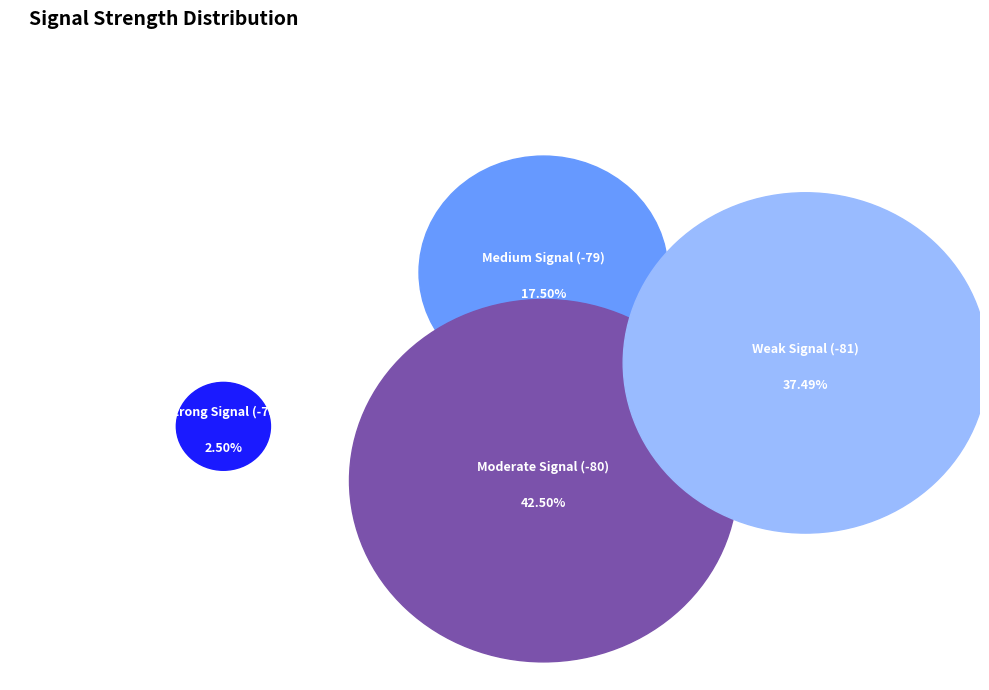

Do 28 and 14 together represent more than half of the pie?

No